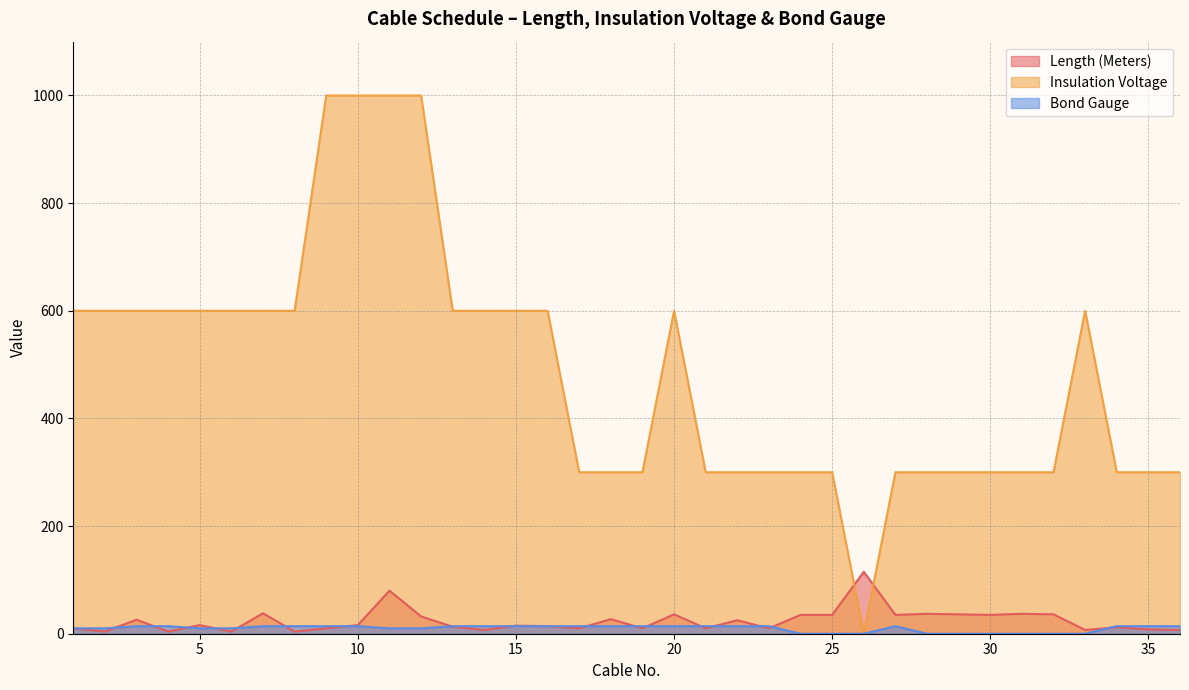

How many values in Bond Gauge are above zero?

27